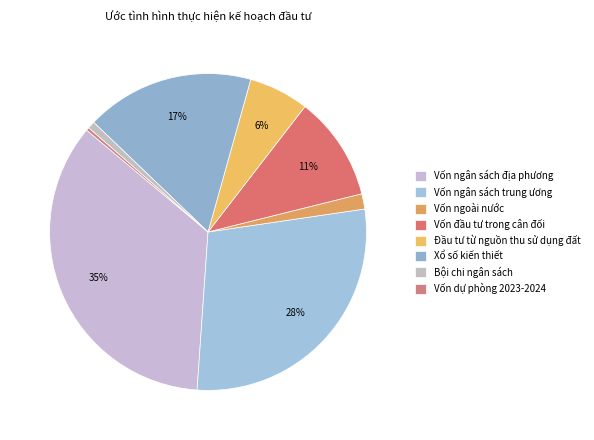

Which category has the biggest portion of the pie?

Vốn ngân sách địa phương